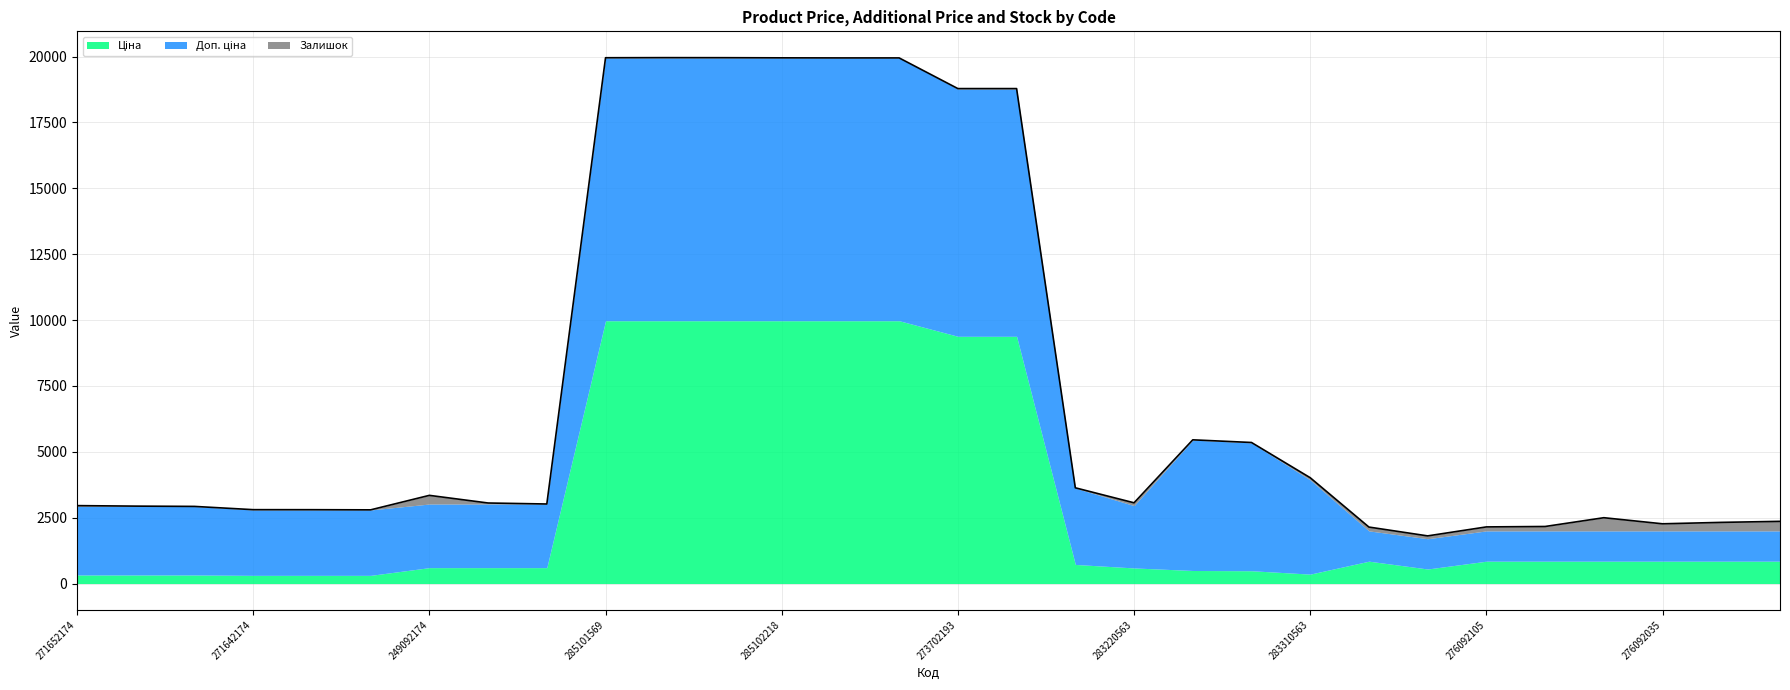

What is the label of the 5th point from the right?

276092104